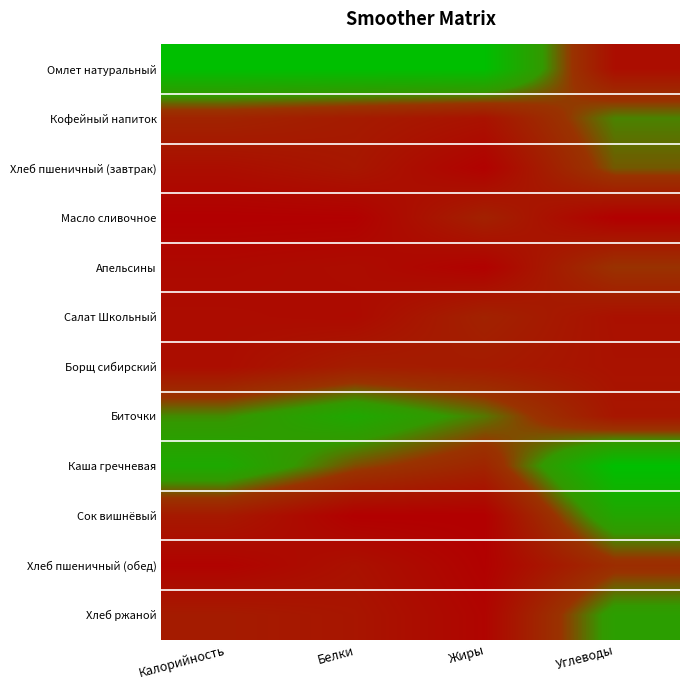

What is the spread (max minus min) of values at Углеводы?

1.0